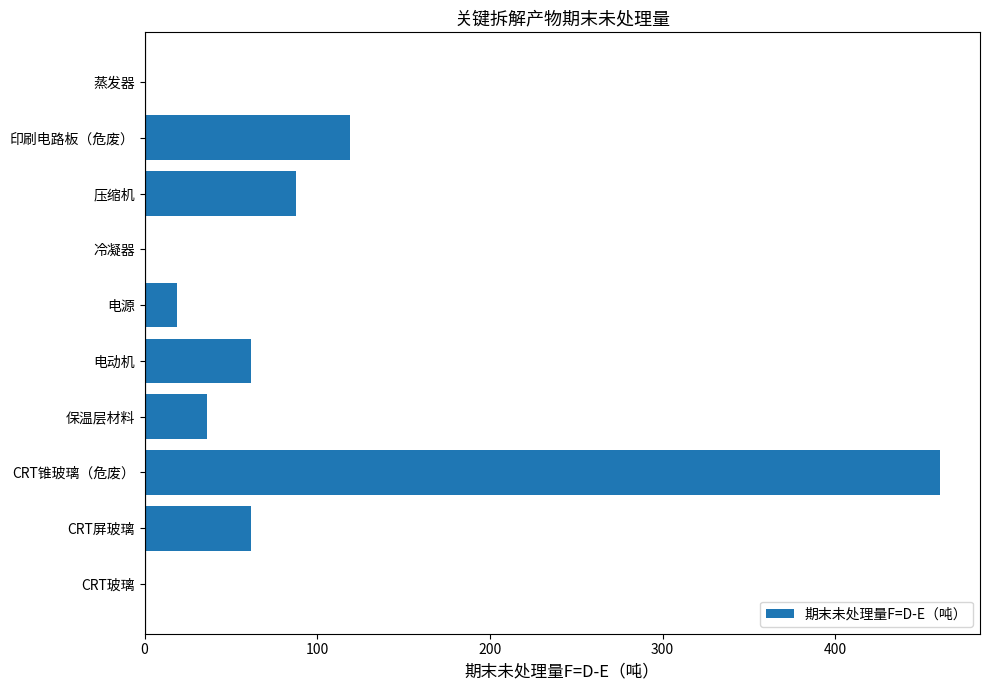

What is the sum of all values?

845.8